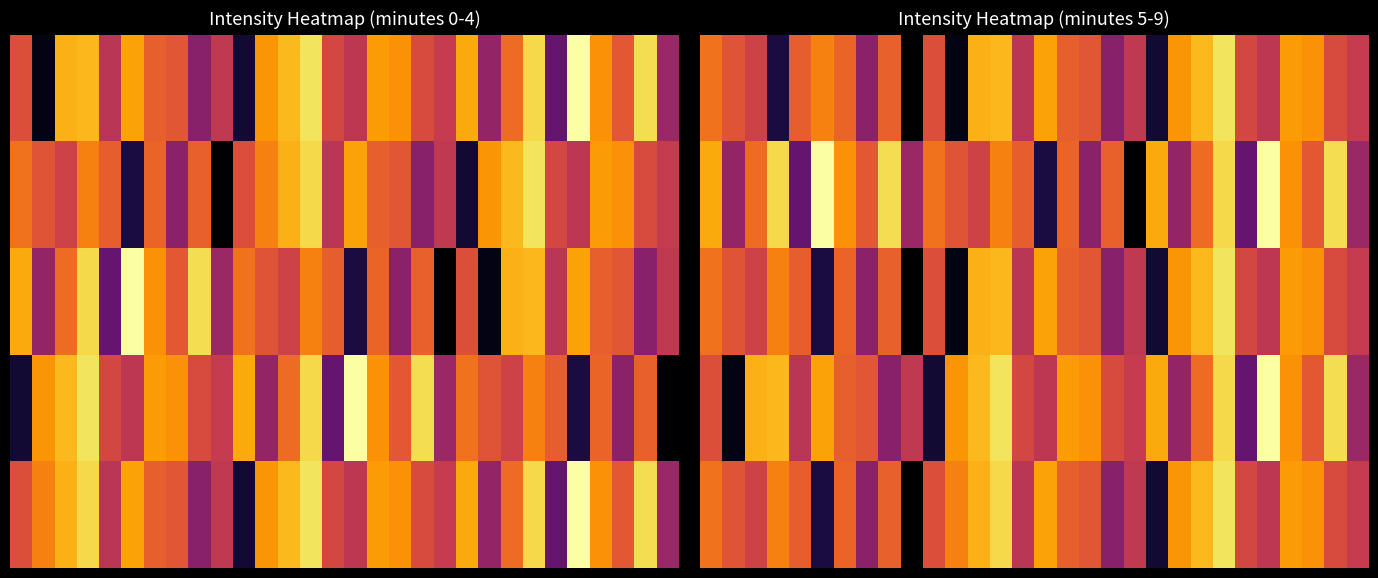

At how many categories does at least one series exceed -115?

2